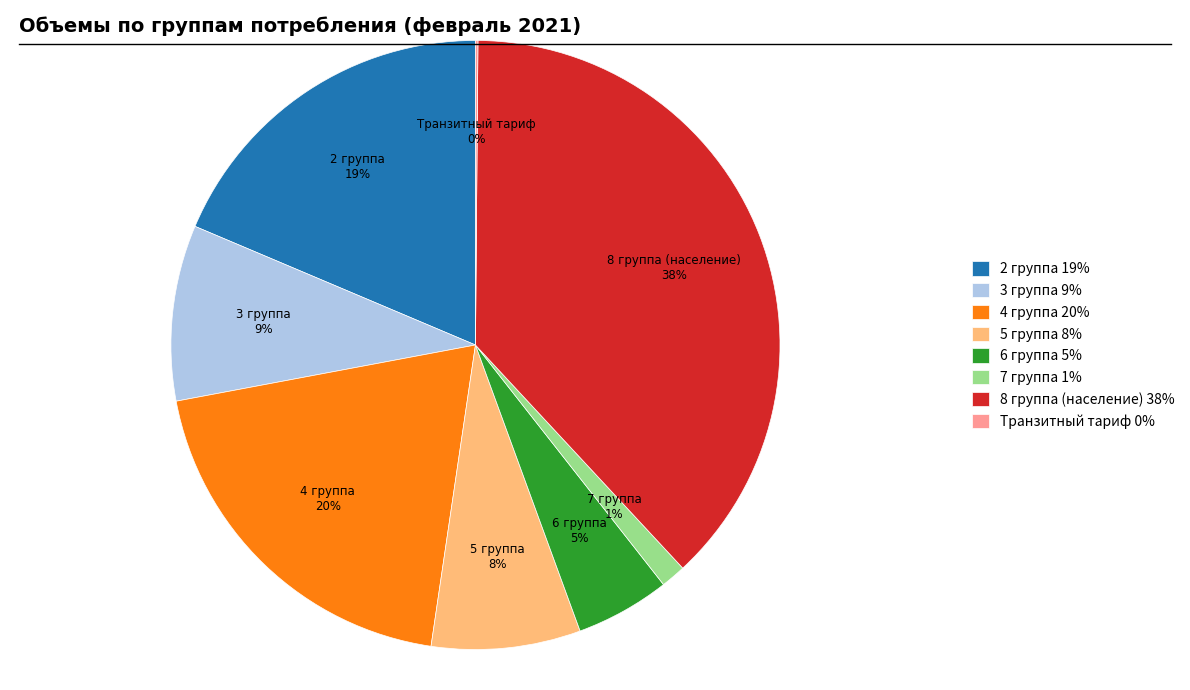

The 8 группа (население) slice represents 28% of the pie. True or false?

False